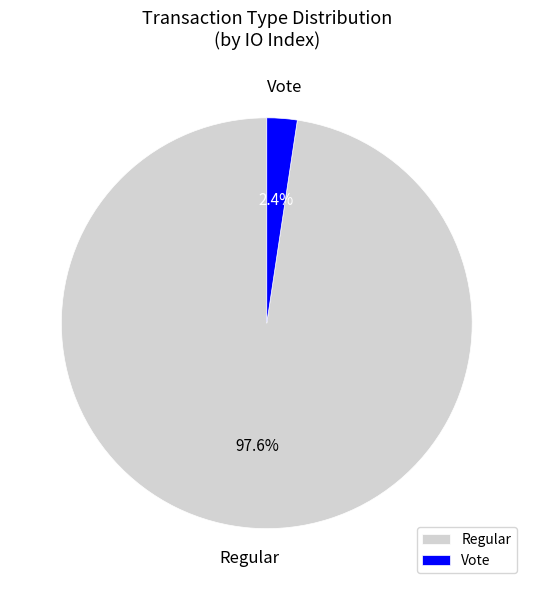

Is there any slice that represents more than half of the pie?

Yes